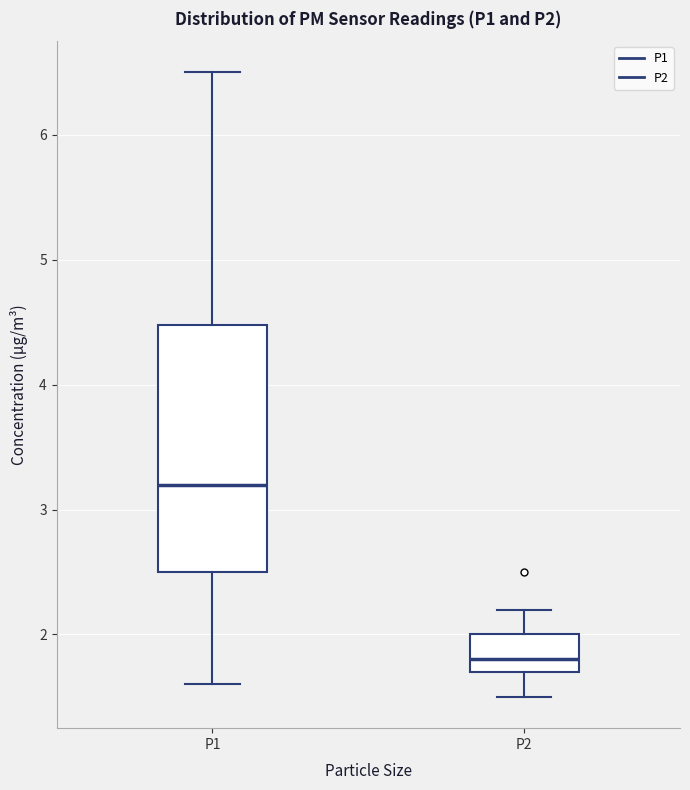

Which box is the tallest, from its lower edge to its upper edge?

P1